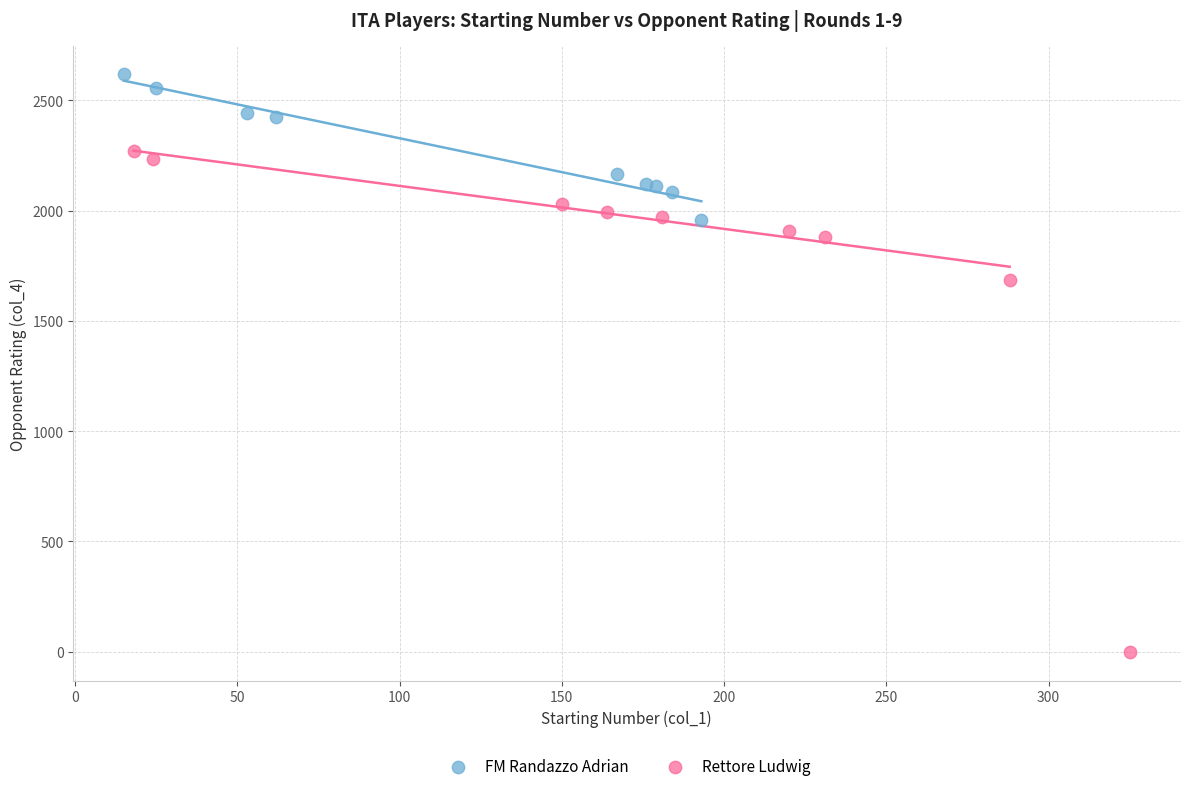

What are all the series names shown in the legend?

FM Randazzo Adrian, Rettore Ludwig